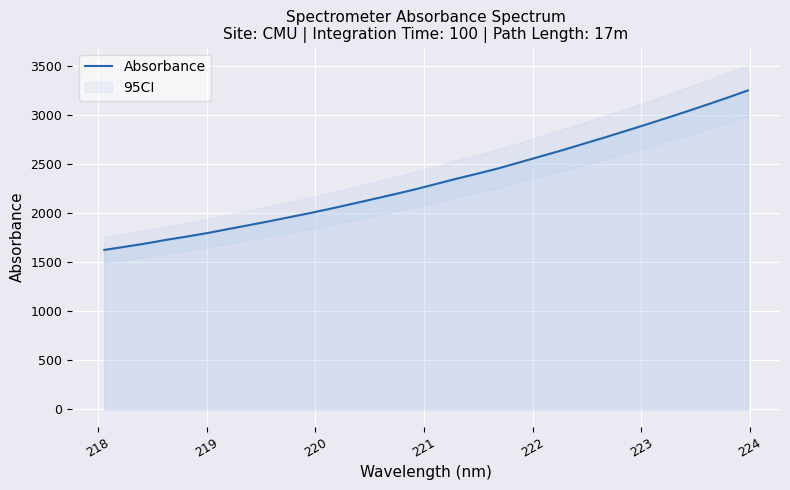

What is the lowest value of the Absorbance series?

1627.5